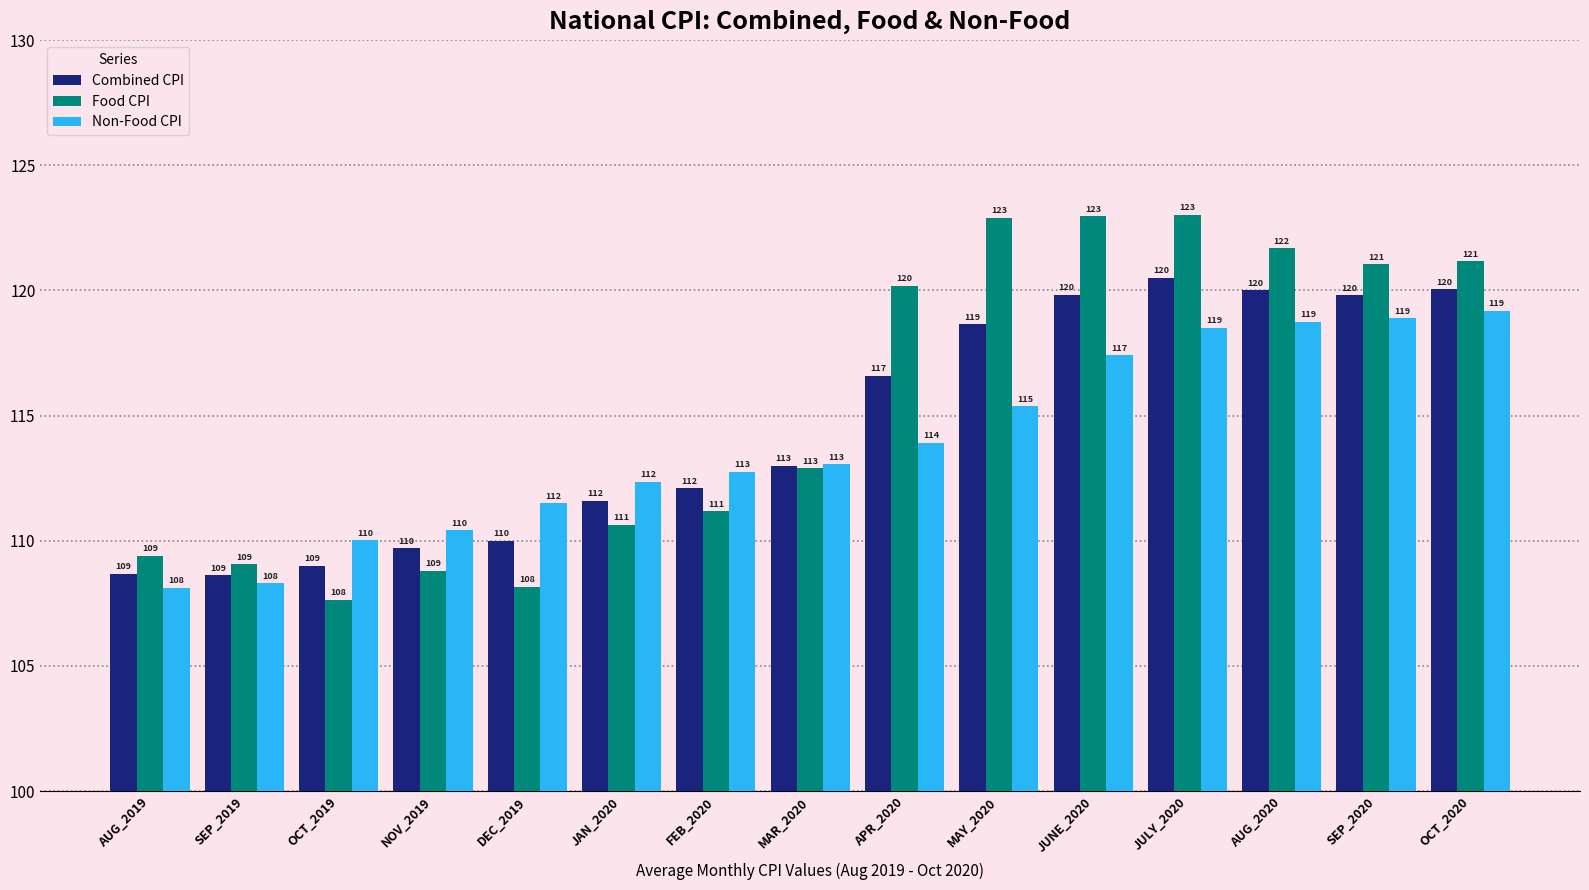

What is the sum of the Food CPI values at JULY_2020 and APR_2020?

243.2